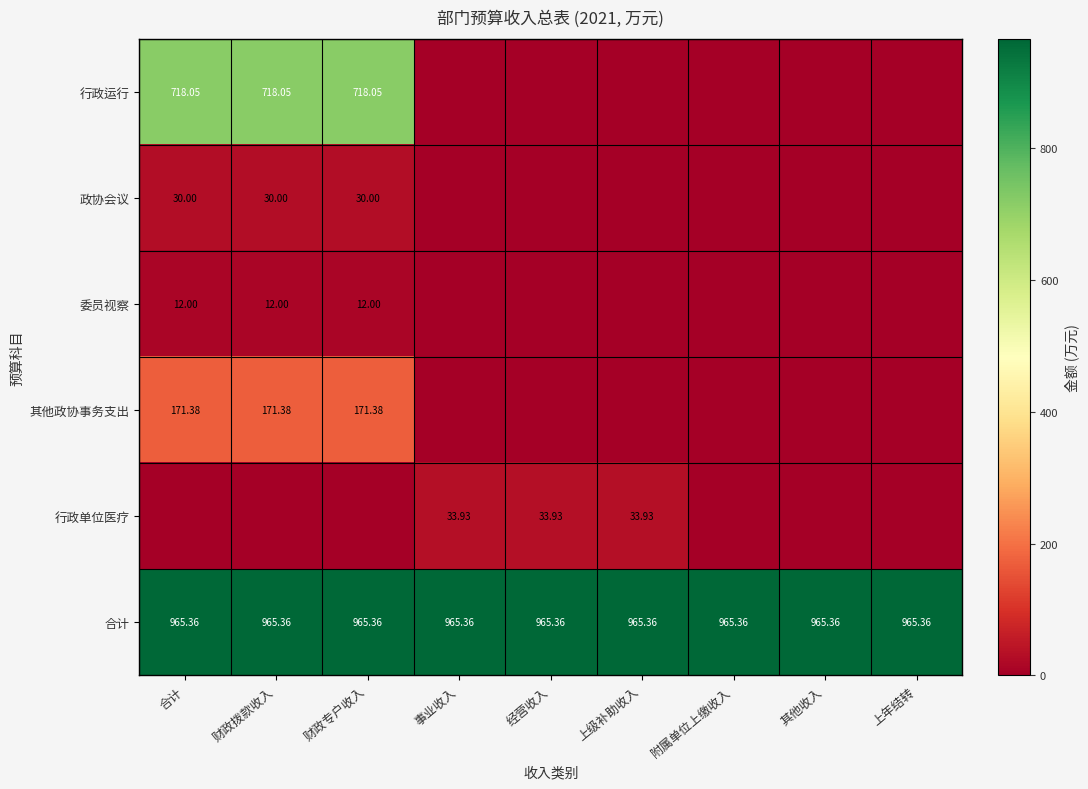

Rank the series at 财政拨款收入 from highest to lowest value.

合计, 行政运行, 其他政协事务支出, 政协会议, 委员视察, 行政单位医疗